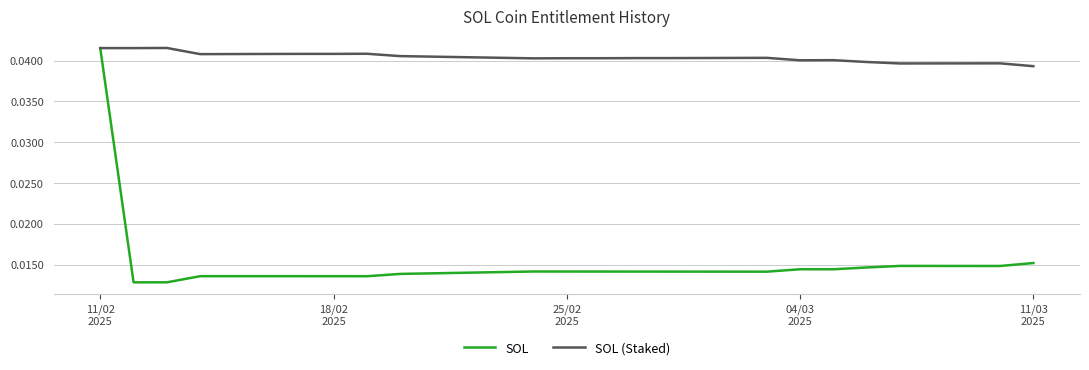

Which series has the widest spread of values?

SOL